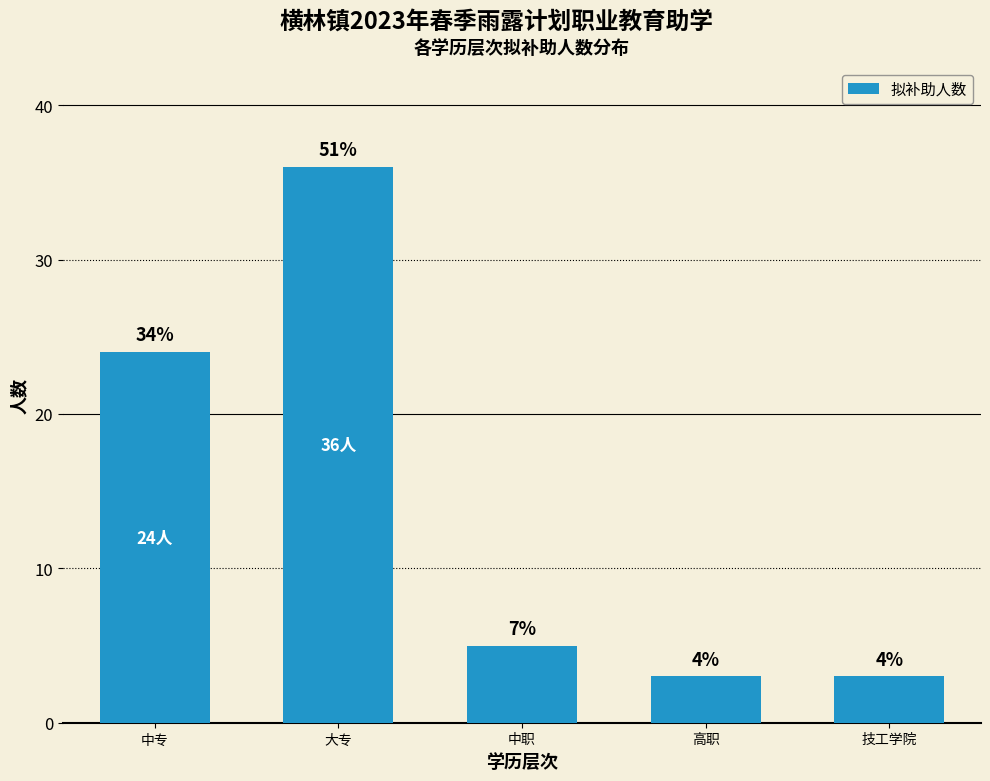

What is the change in value from 中专 to 中职?

-19